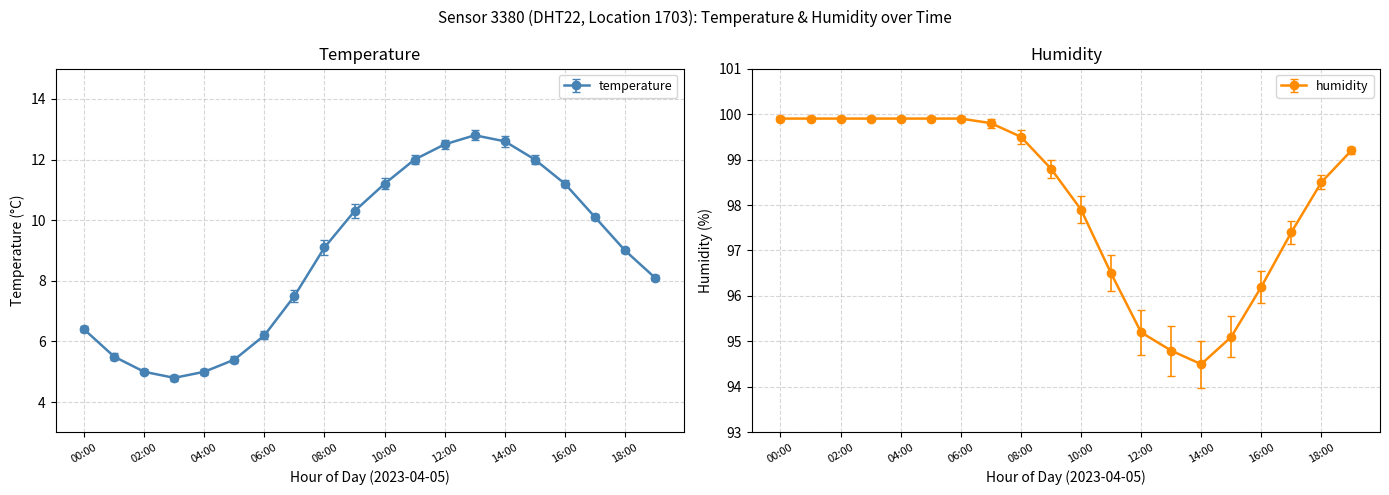

At which label is temperature closest to 8?

19:00